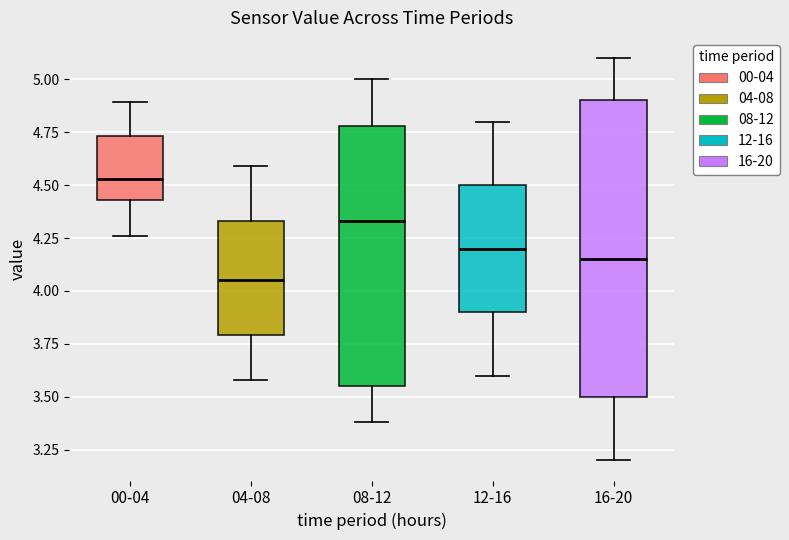

Which box is the tallest, from its lower edge to its upper edge?

16-20